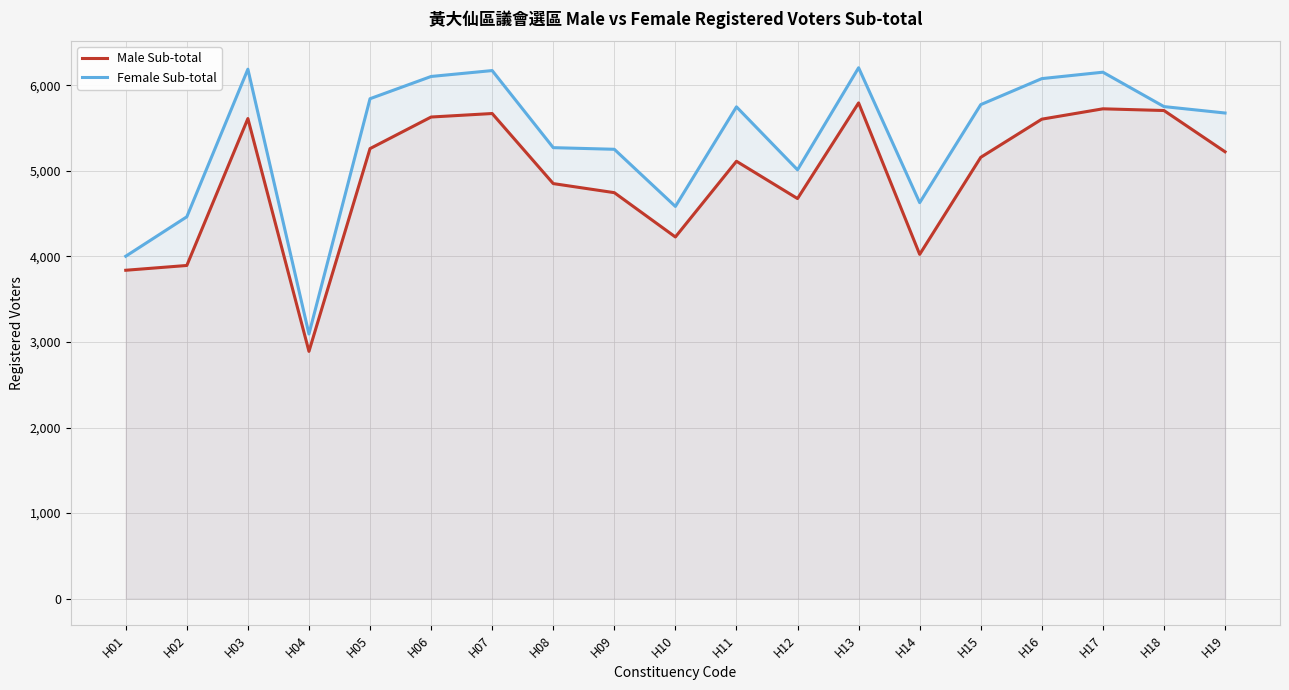

What is the difference between the Male Sub-total values at H03 and H15?

453